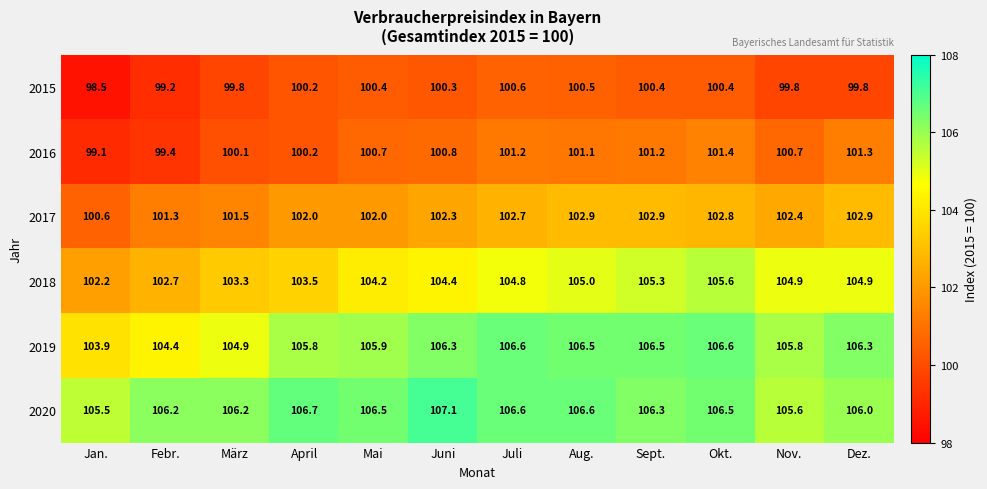

Read the 2015 value at Febr..

99.2